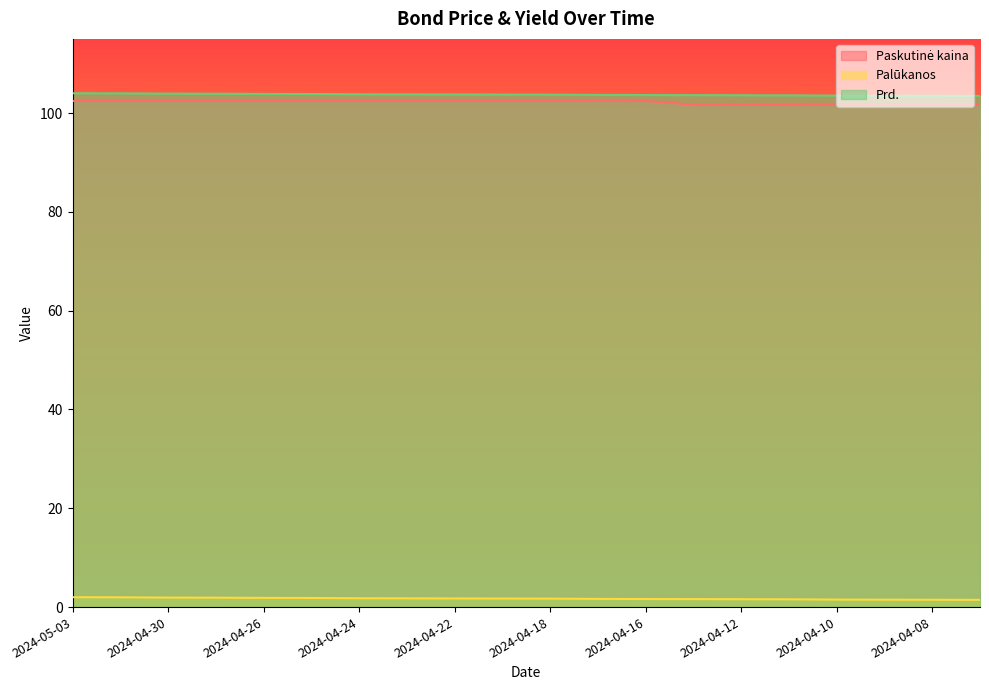

What is the approximate value of Prd. at 2024-04-09?

103.5